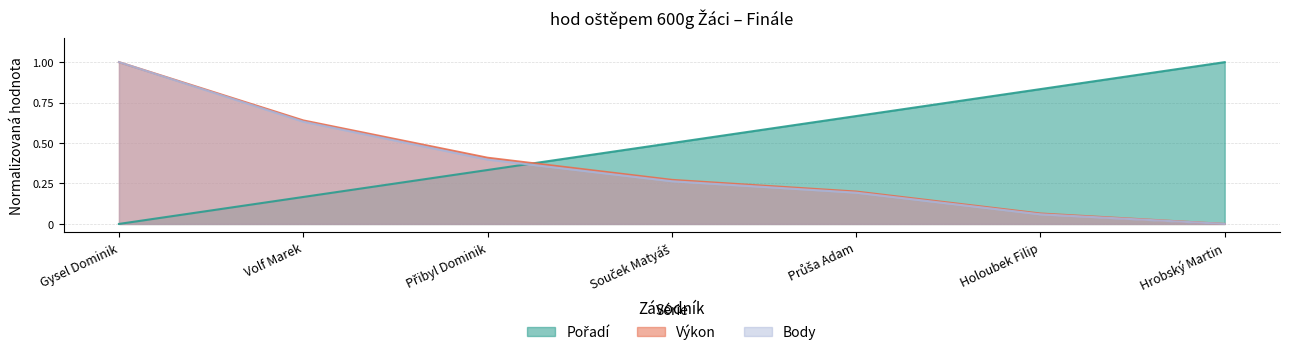

The value of Výkon at Volf Marek is 1.0. True or false?

False